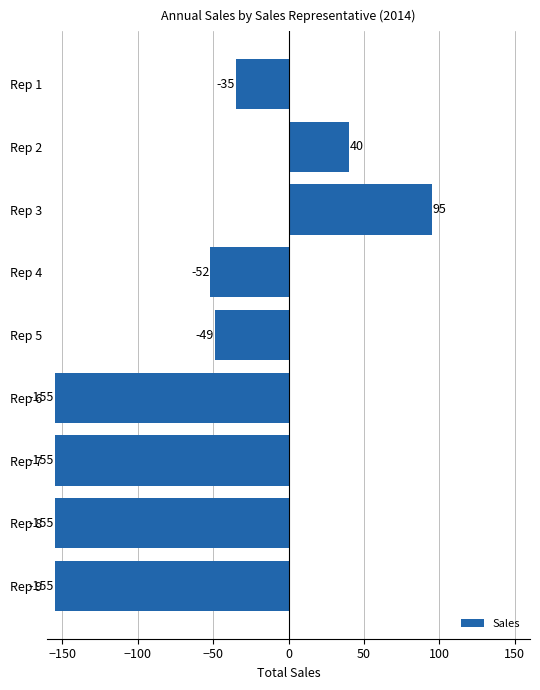

Which category has the highest value across all series?

Rep 3